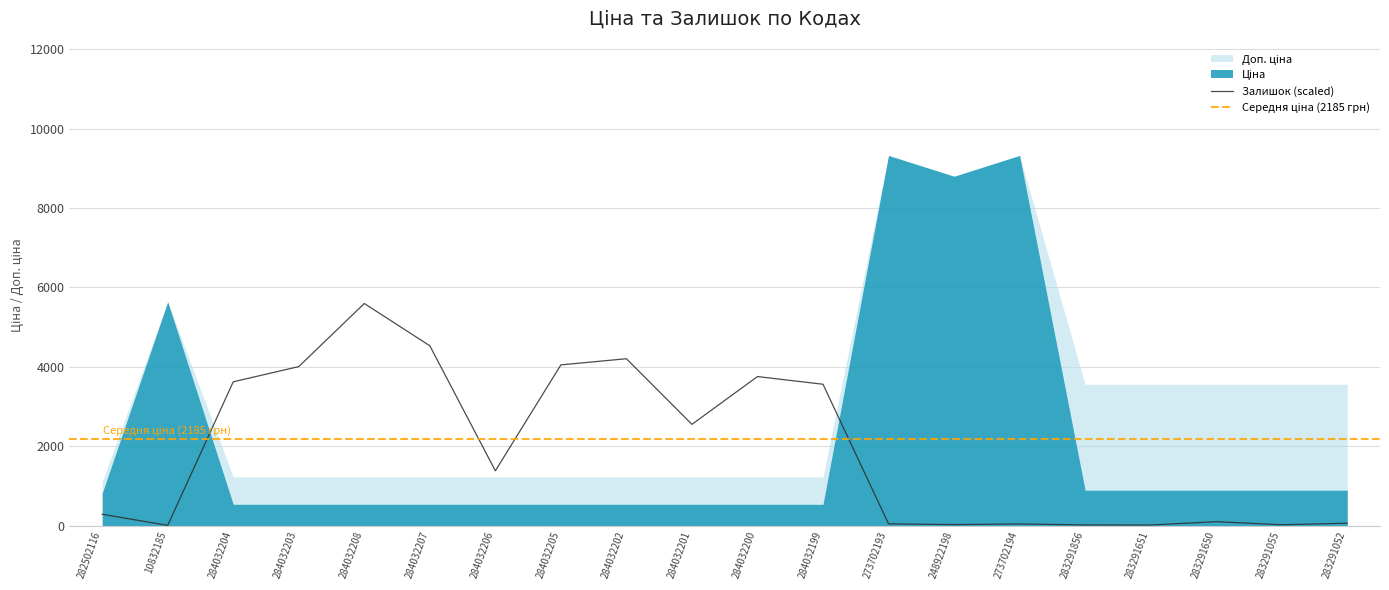

True or false: Ціна and Доп. ціна cross at least once.

False